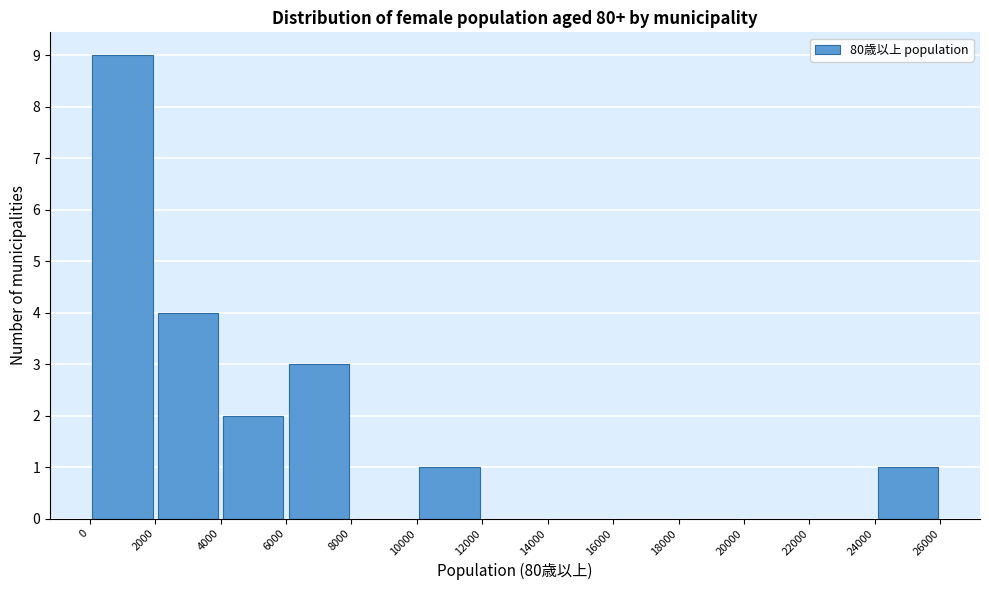

How tall is the bar that spans 6000 to 8000 on the x-axis? The values are not printed on the chart, so give them approximately, as read against the axis.

3